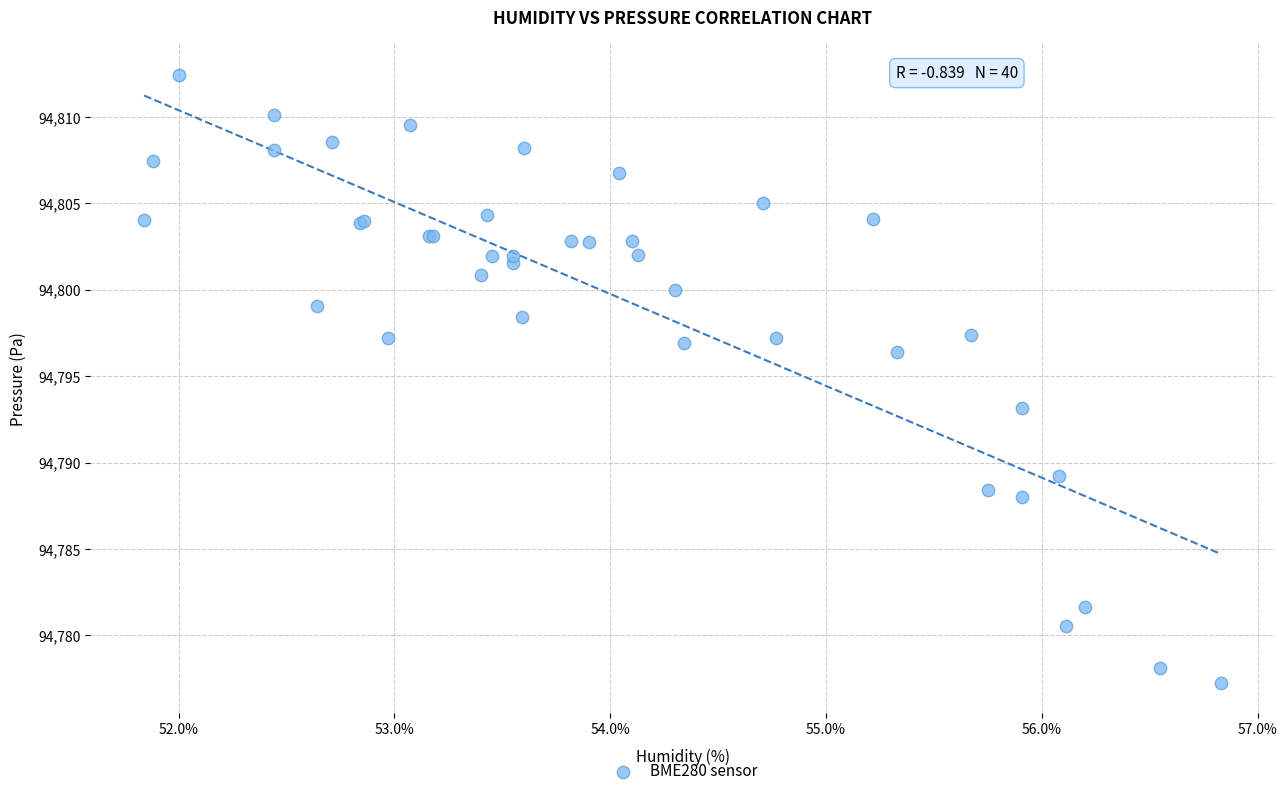

What Y value in the scatter plot is closest to 94794?

94793.2